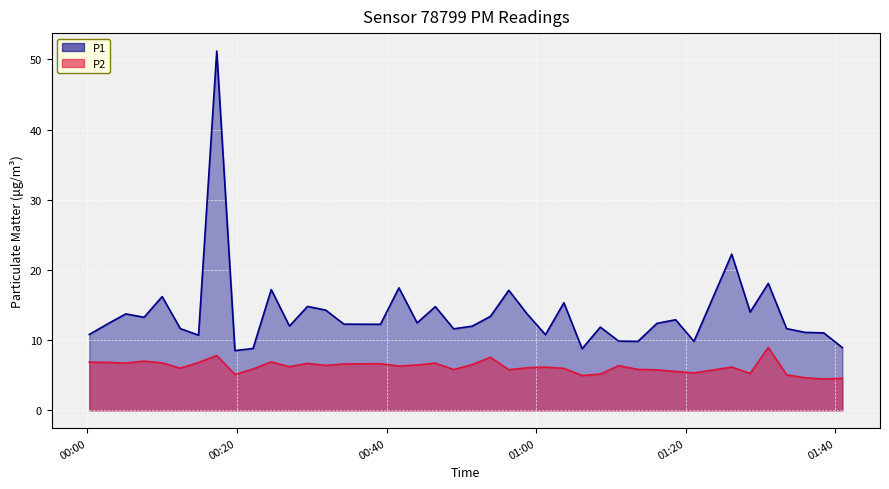

What is the minimum value shown in the chart?

4.5